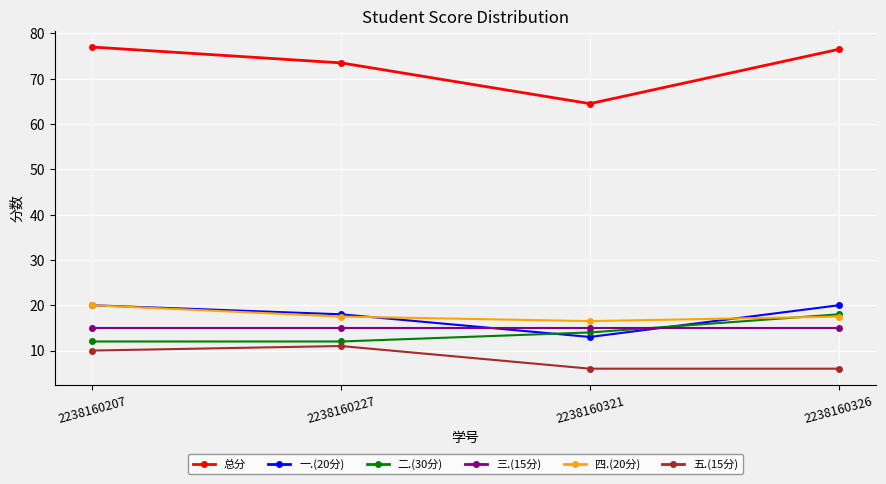

Is this an area chart (filled region under the line)?

No